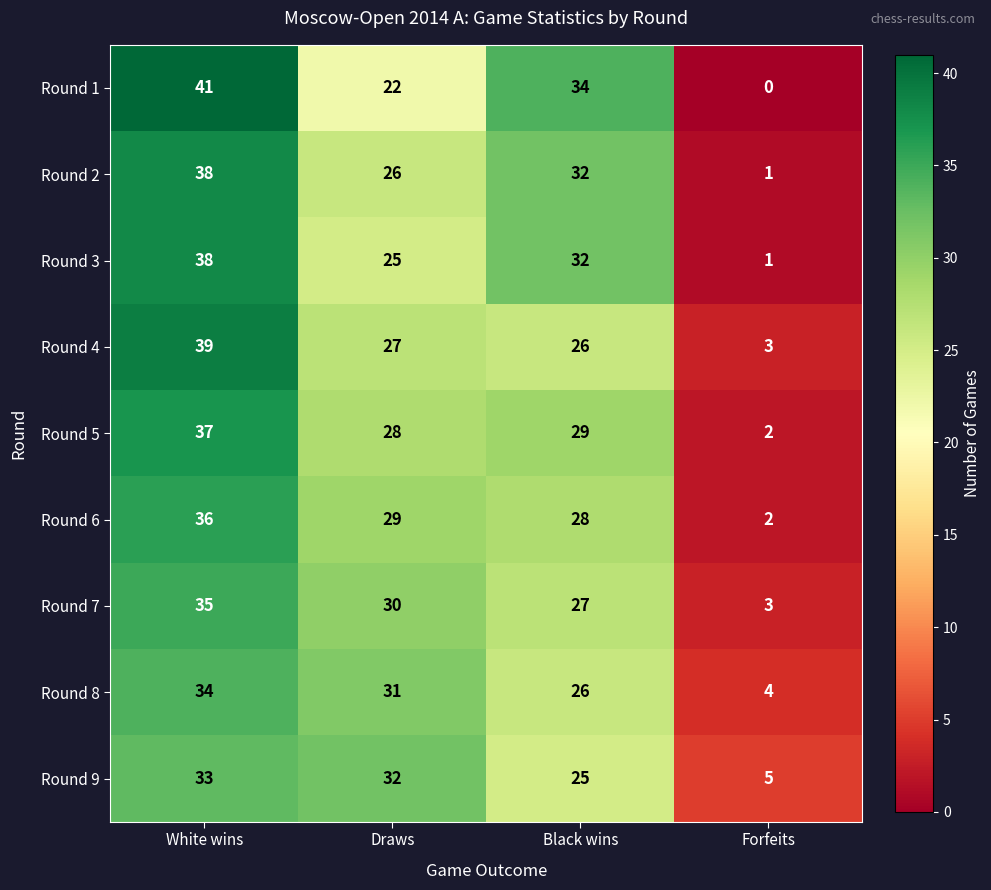

Rank the series at Draws from highest to lowest value.

Round 9, Round 8, Round 7, Round 6, Round 5, Round 4, Round 2, Round 3, Round 1